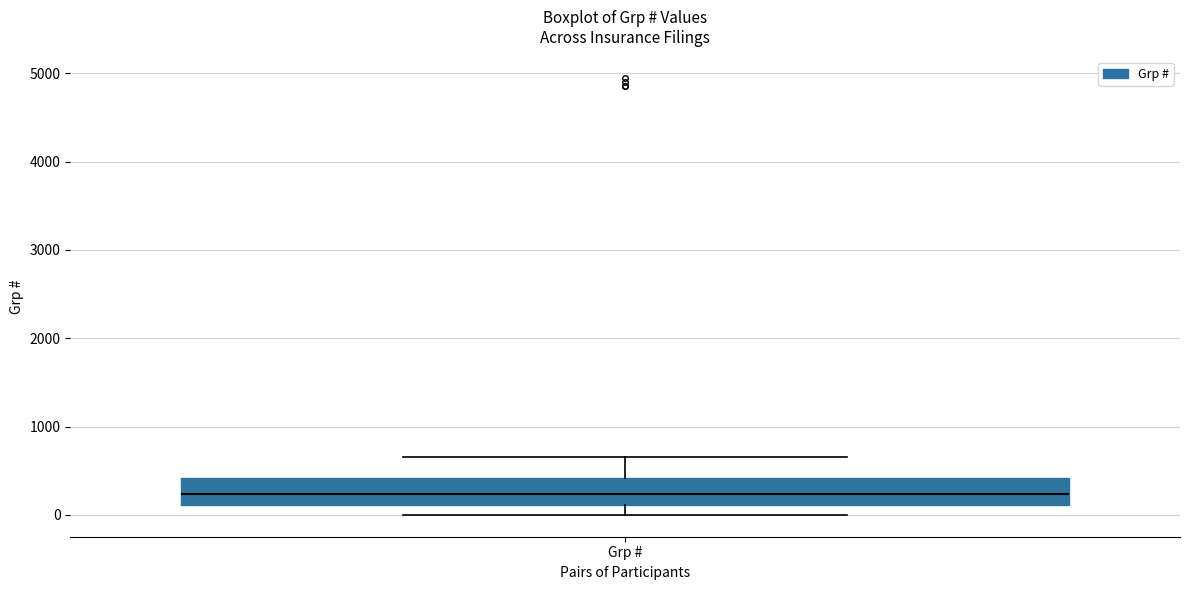

Transcribe this box plot: give where the median line is, the range the box spans, and where the two whiskers end, as read against the y-axis. The values are not printed on the chart, so give them approximately, as read against the axis.

median 200, box 100 to 400, whiskers 0 to 700